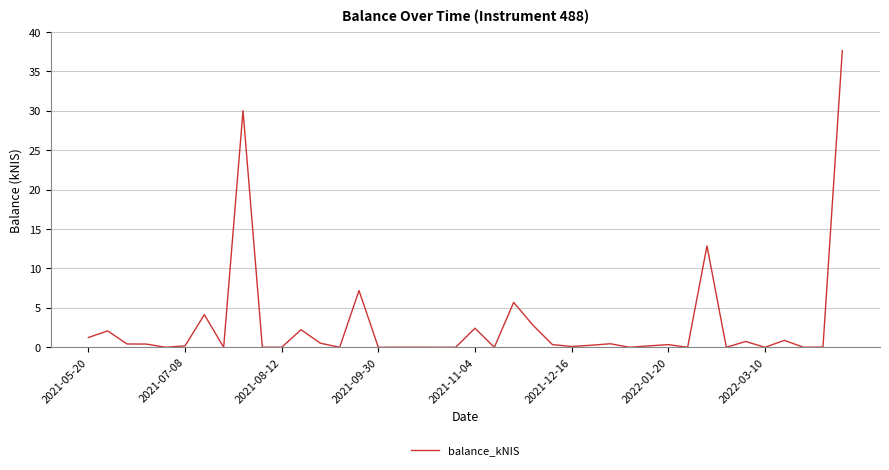

What is the greatest value displayed?

37.6